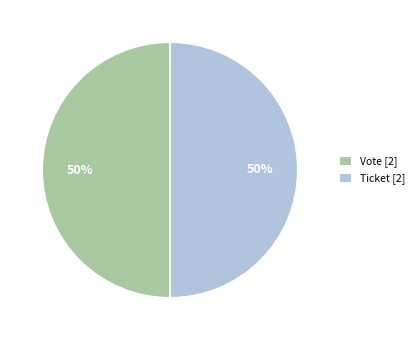

Combined, do Vote [2] and Ticket [2] account for over 50%?

Yes